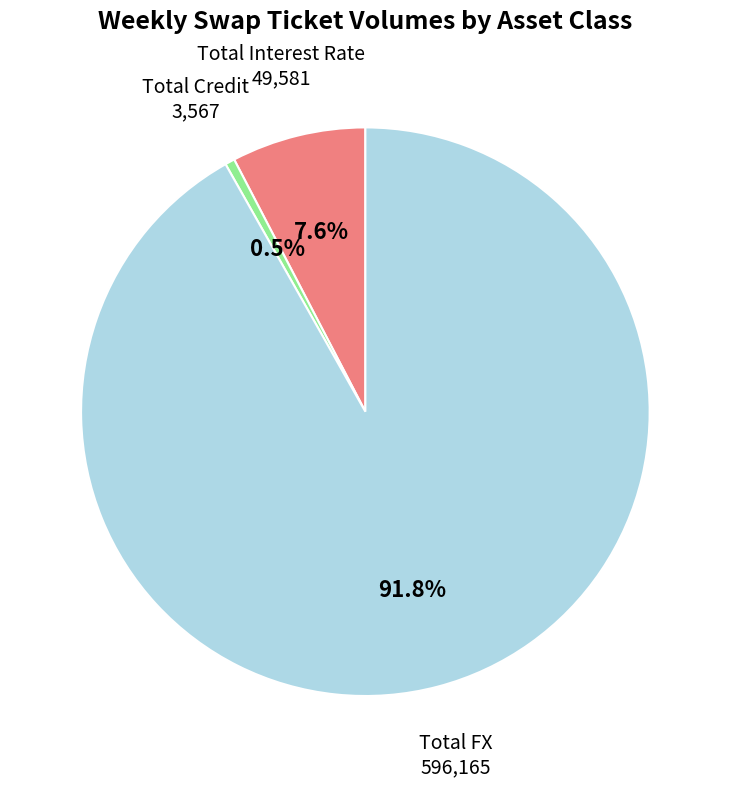

To the nearest percent, what portion does Total Interest Rate represent?

8%